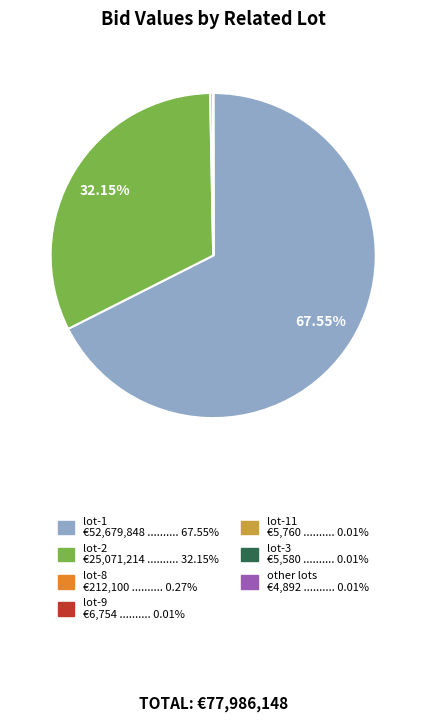

Is lot-1 €52,679,848 .......... 67.55% the majority of the pie?

Yes